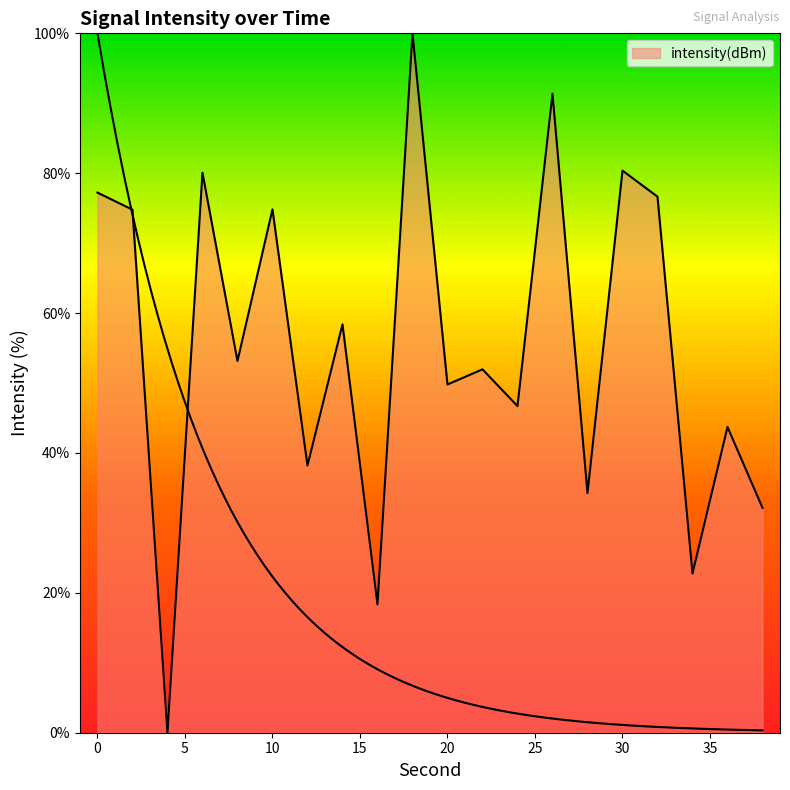

How many positive values are there?

19